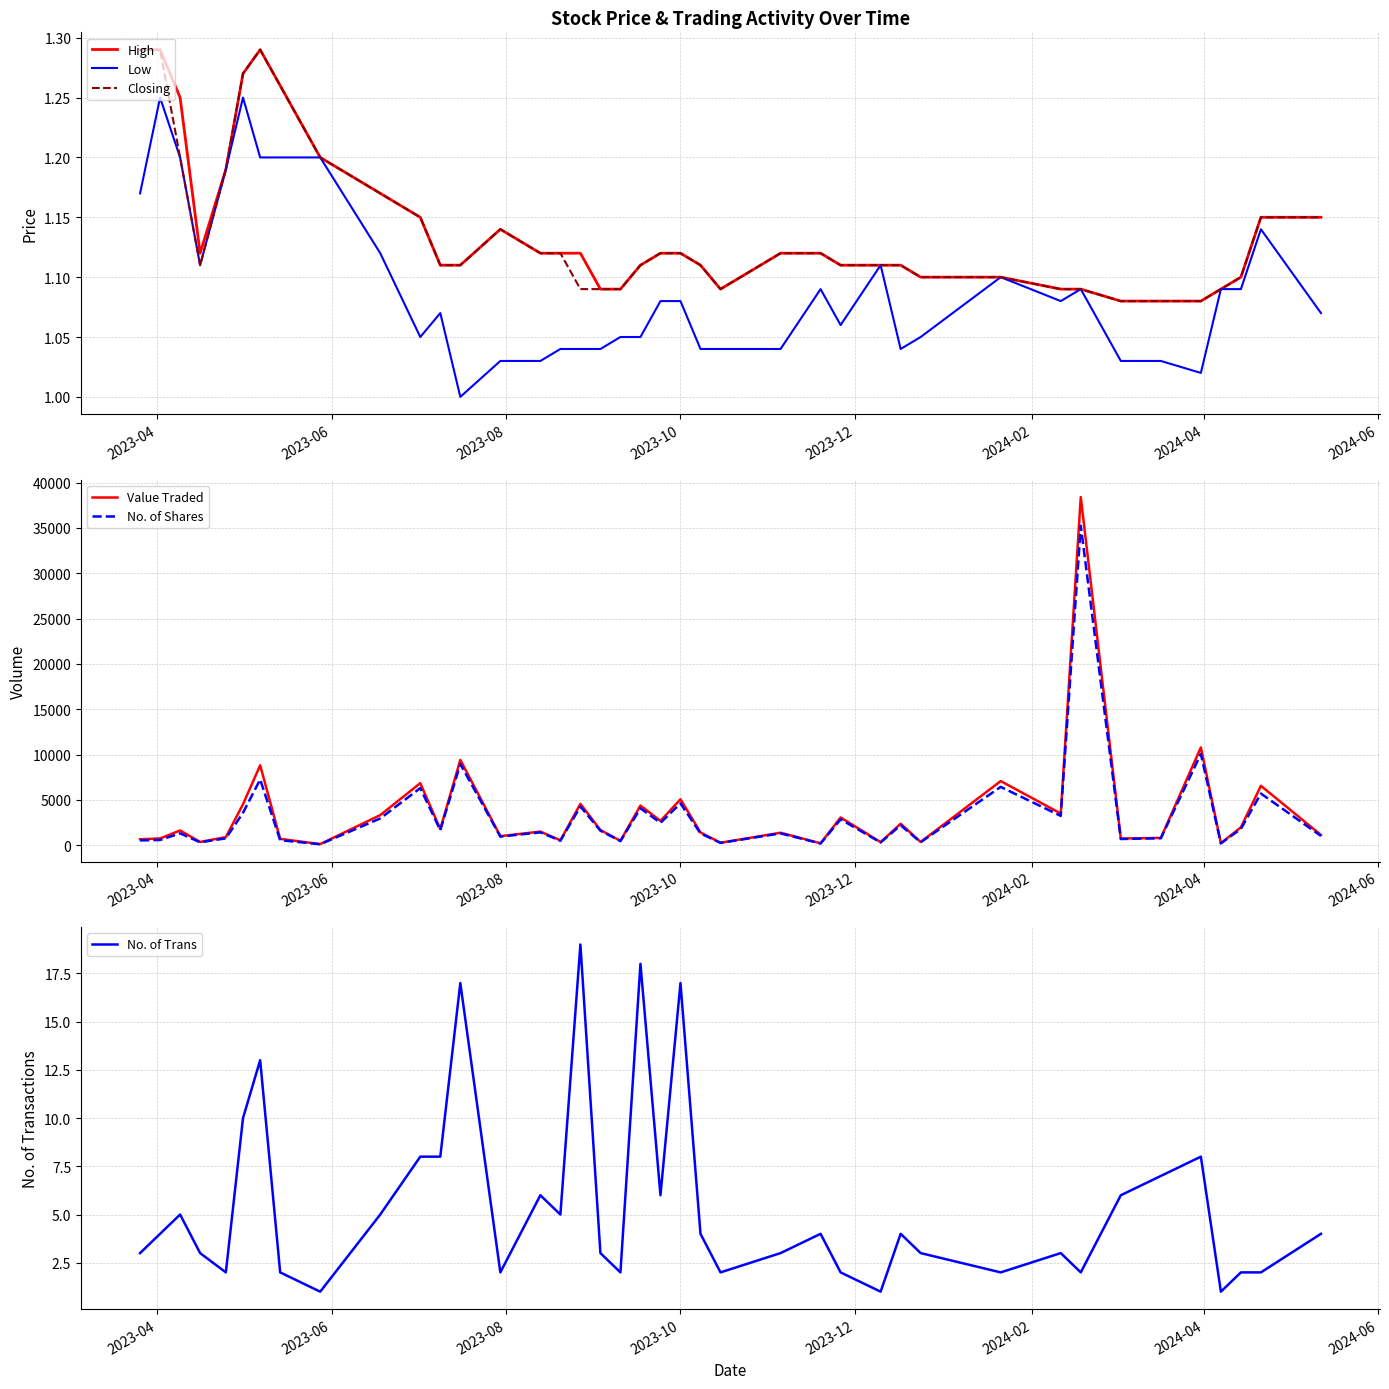

Is this an area chart (filled region under the line)?

No